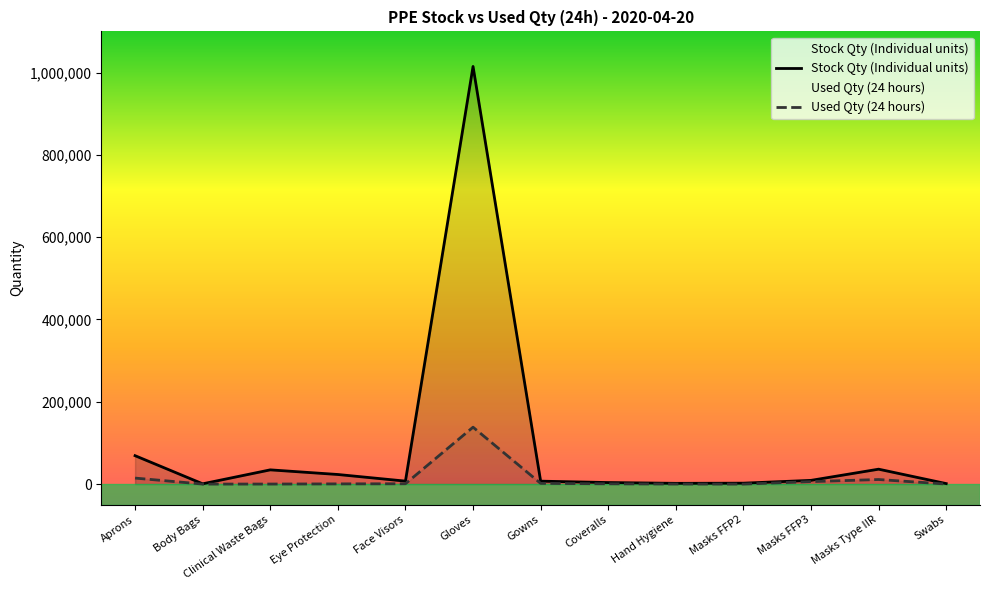

Reading left to right, extract all data points from this chart.

Stock Qty (Individual units): 69000	668	34550	23288	7185	1014800	7104	3700	1803	2200	9029	36200	1181
Used Qty (24 hours): 14560	23	106	479	831	138240	1708	714	122	0	5979	11079	107